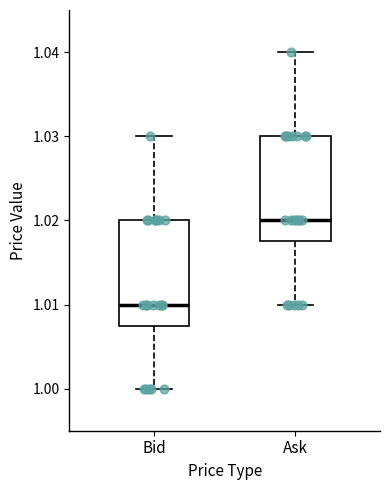

Where does the lower whisker of the box for Ask end on the y-axis? The values are not printed on the chart, so give them approximately, as read against the axis.

1.010